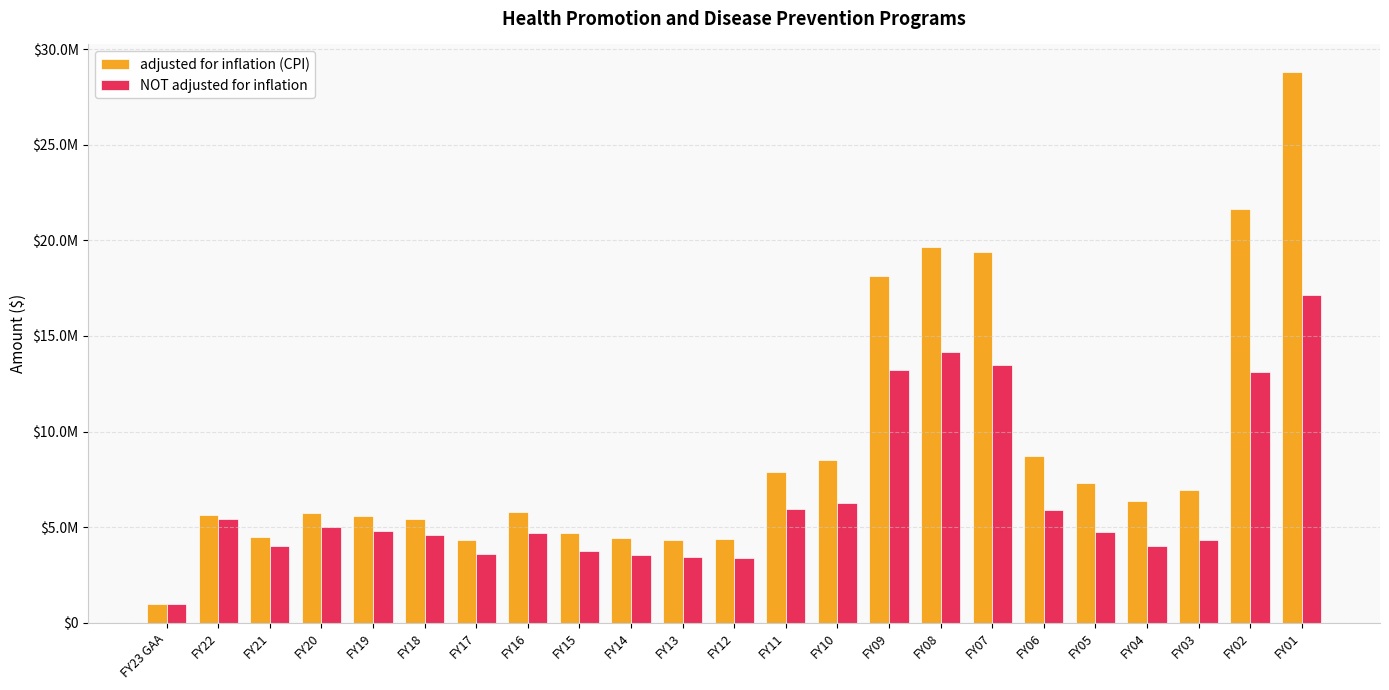

Does the chart contain any negative values?

No